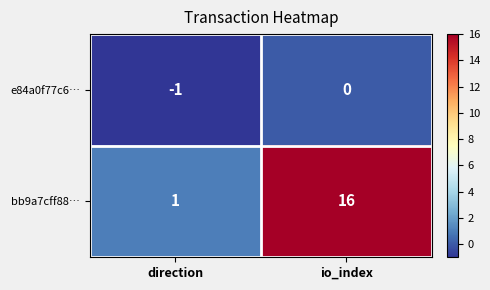

What is the difference between the bb9a7cff88… values at direction and io_index?

15